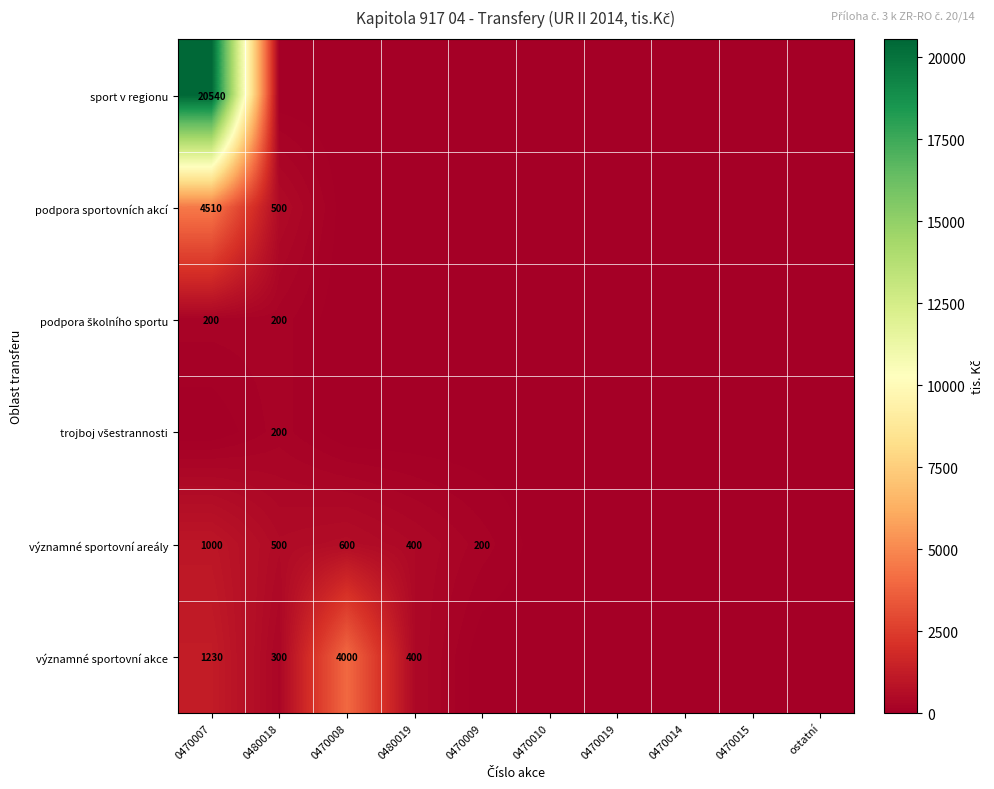

What is the difference between the významné sportovní areály values at 0470007 and 0480019?

600